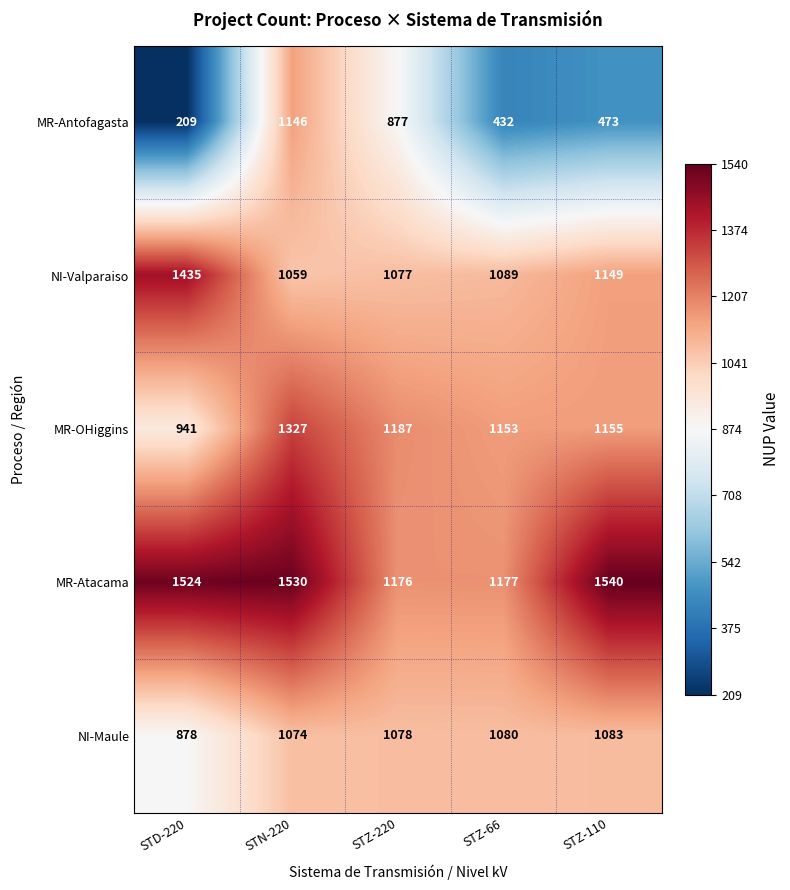

List the series in order of their peak value, lowest first.

NI-Maule, MR-Antofagasta, MR-OHiggins, NI-Valparaiso, MR-Atacama